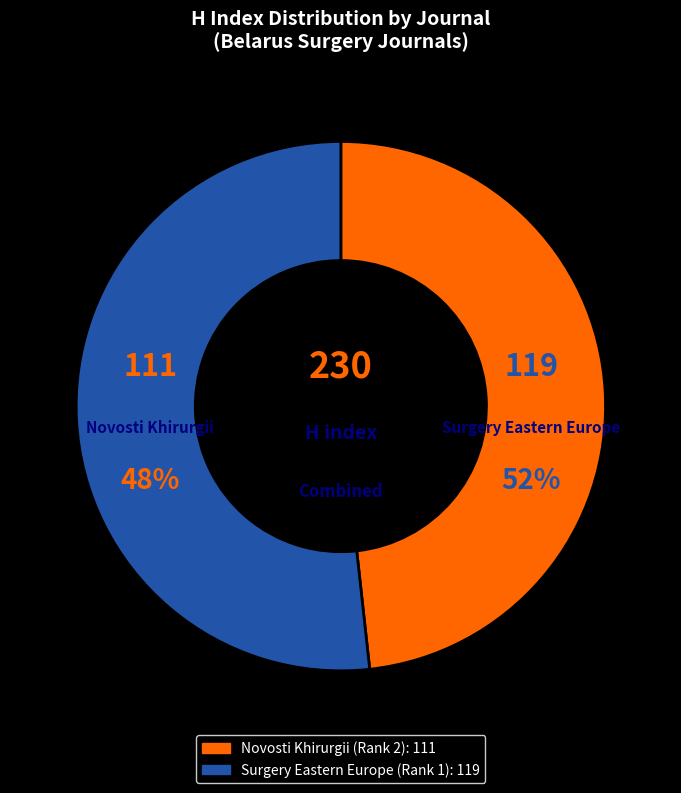

Count the number of slices in the pie.

2